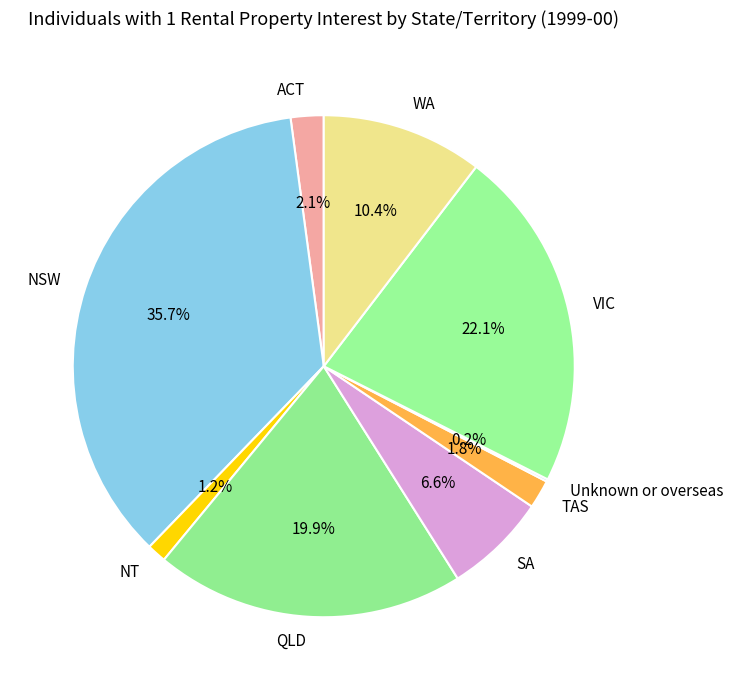

Which category has the biggest portion of the pie?

NSW